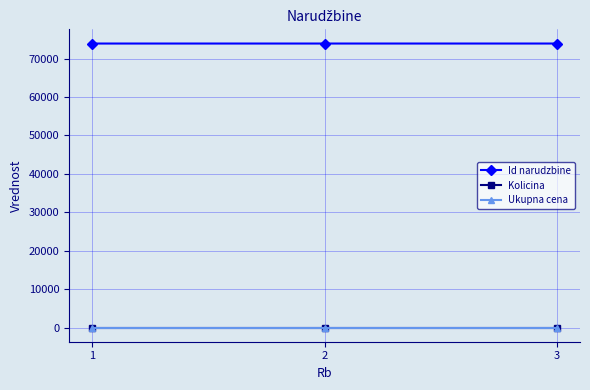

Which series has the largest total across all categories?

Id narudzbine